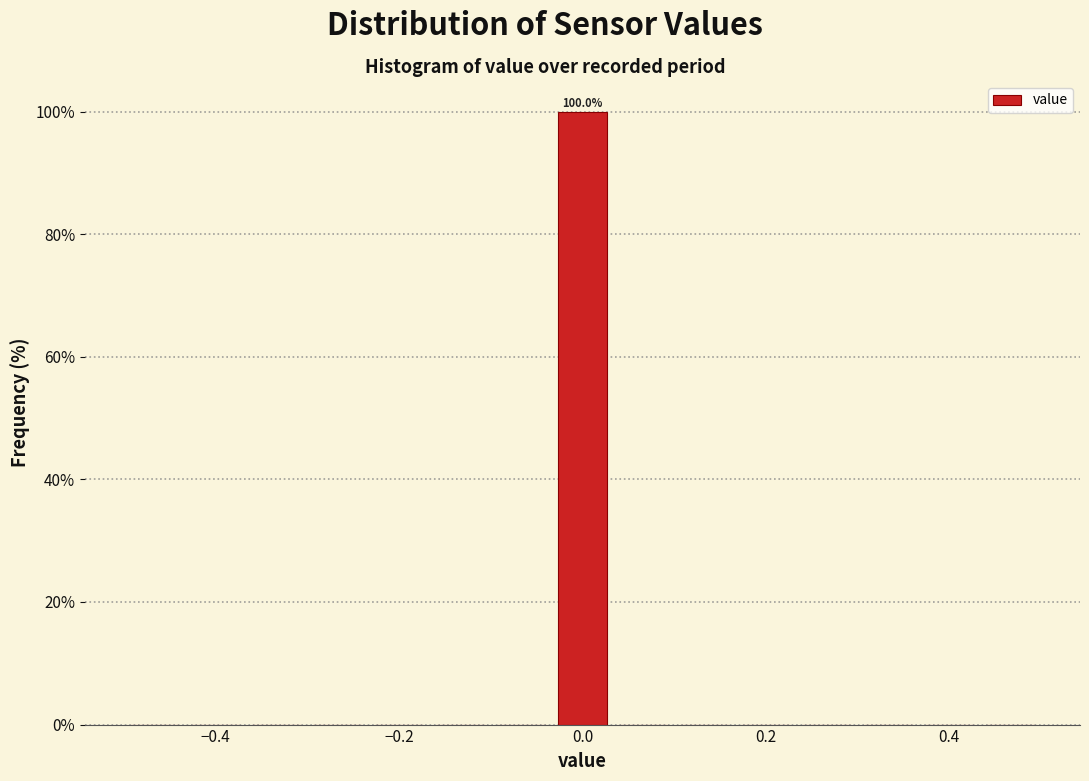

Around what value on the x-axis is the tallest bar? Give the approximate position of its centre, as read against the axis.

0.00